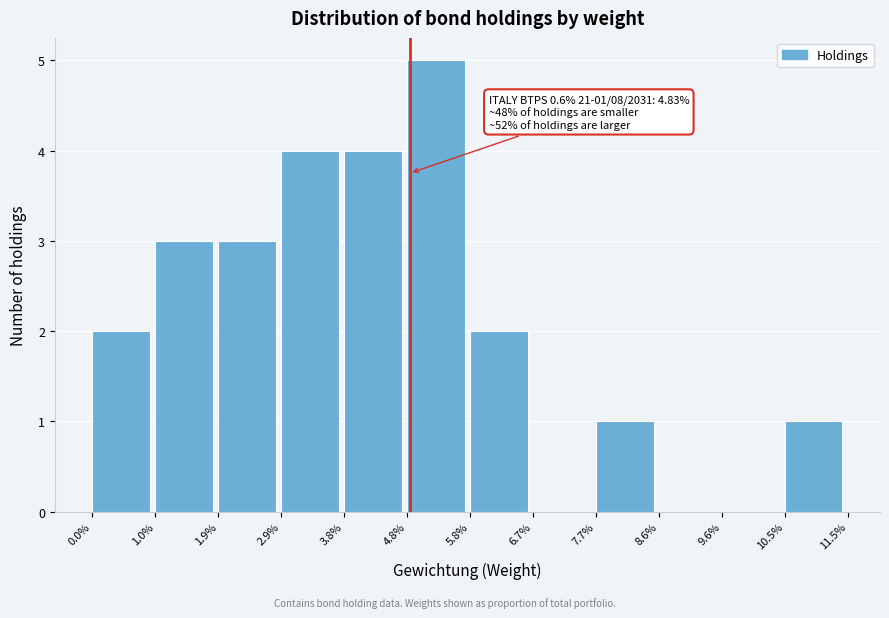

Reading left to right, extract all data points from this chart.

0.0%=2	1.0%=3	1.9%=3	2.9%=4	3.8%=4	4.8%=5	5.8%=2	6.7%=0	7.7%=1	8.6%=0	9.6%=0	10.5%=1